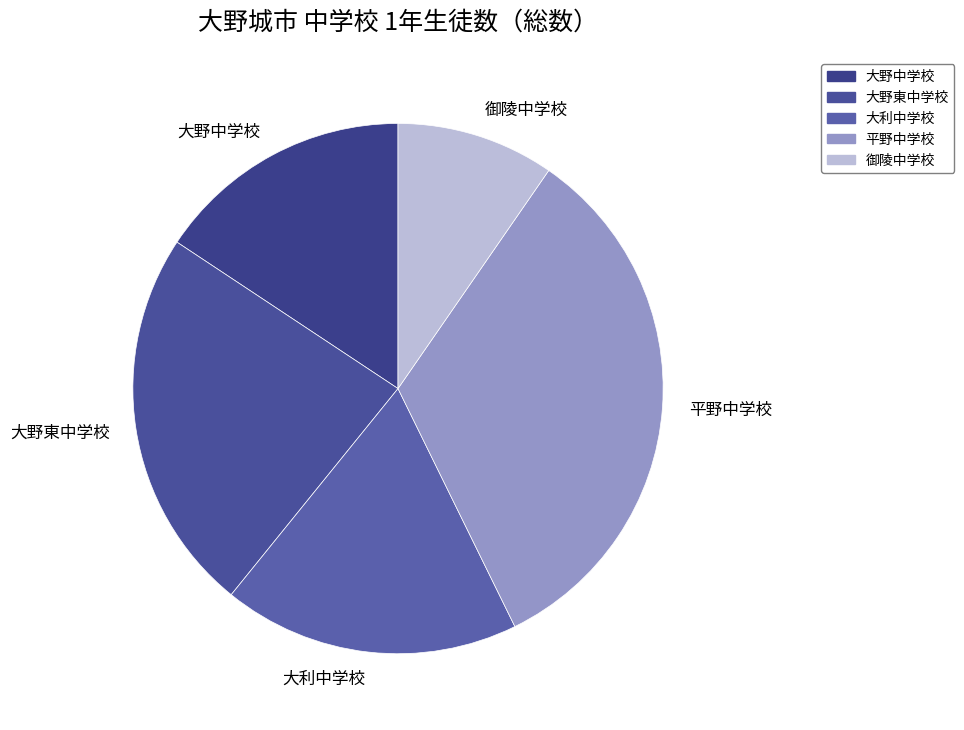

Rank the categories by value from lowest to highest.

御陵中学校, 大野中学校, 大利中学校, 大野東中学校, 平野中学校